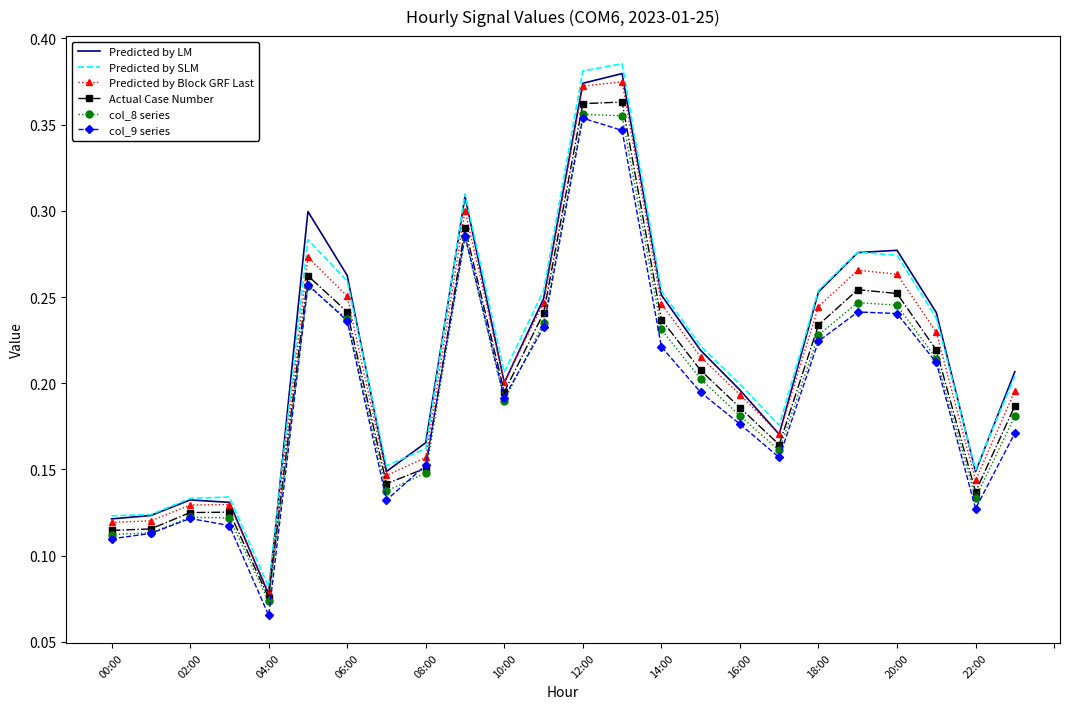

What are all the series names shown in the legend?

Predicted by LM, Predicted by SLM, Predicted by Block GRF Last, Actual Case Number, col_8 series, col_9 series